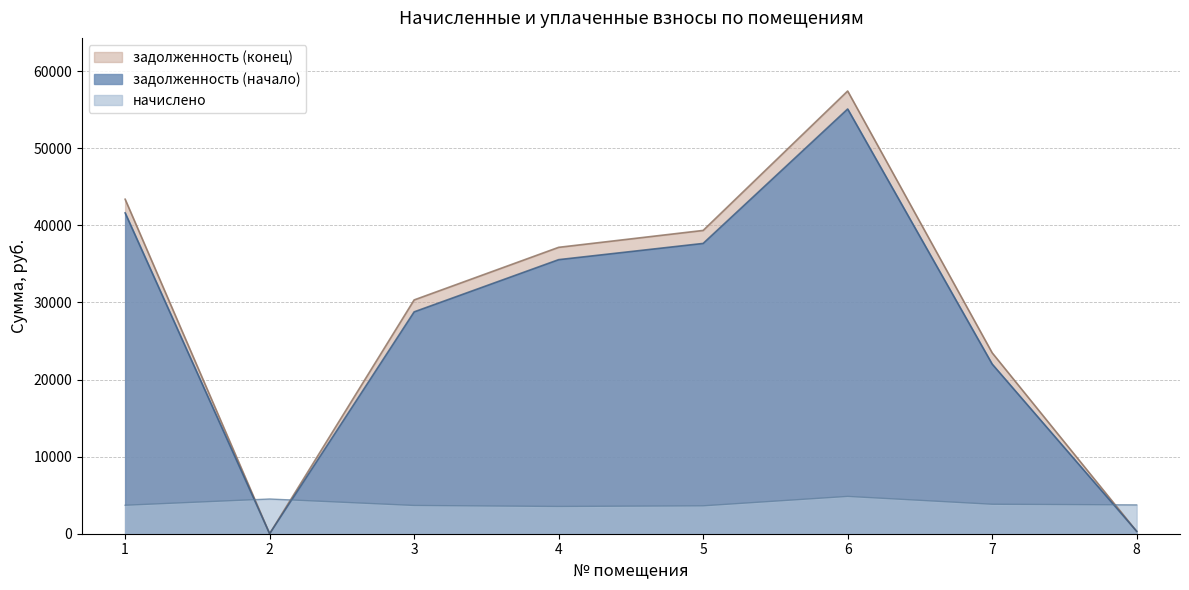

How many lines are shown in the chart?

3